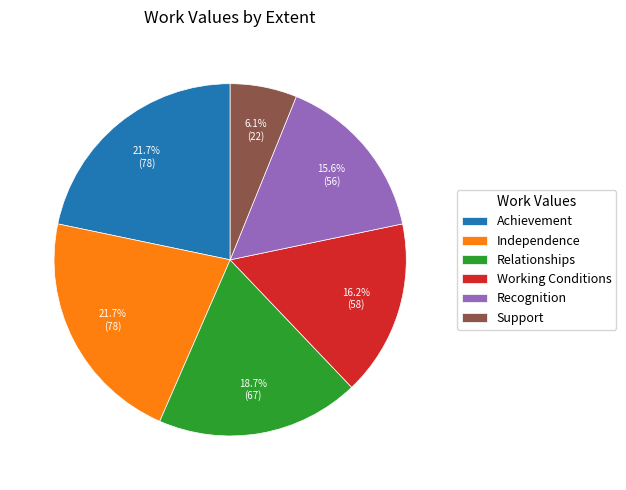

What portion of the pie excludes Recognition?

84.4%